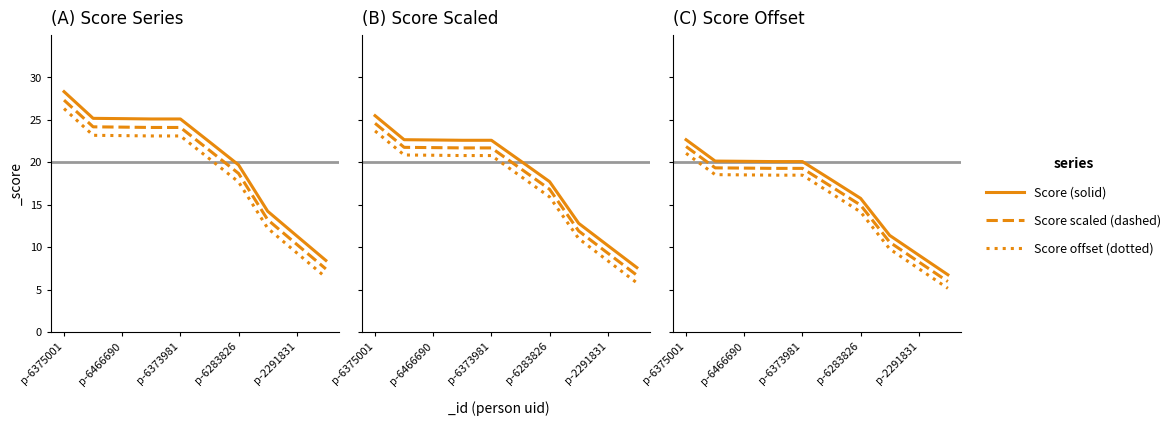

Rank the series at p-6466690 from lowest to highest value.

Score offset (dotted), Score scaled (dashed), Score (solid)